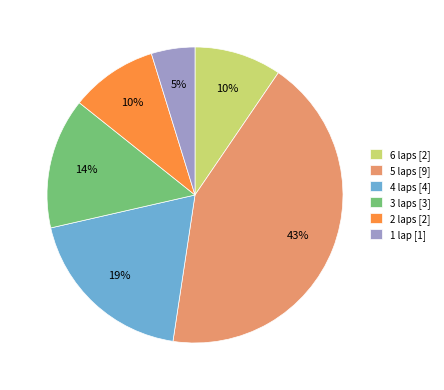

Which has a higher value, 3 laps [3] or 1 lap [1]?

3 laps [3]